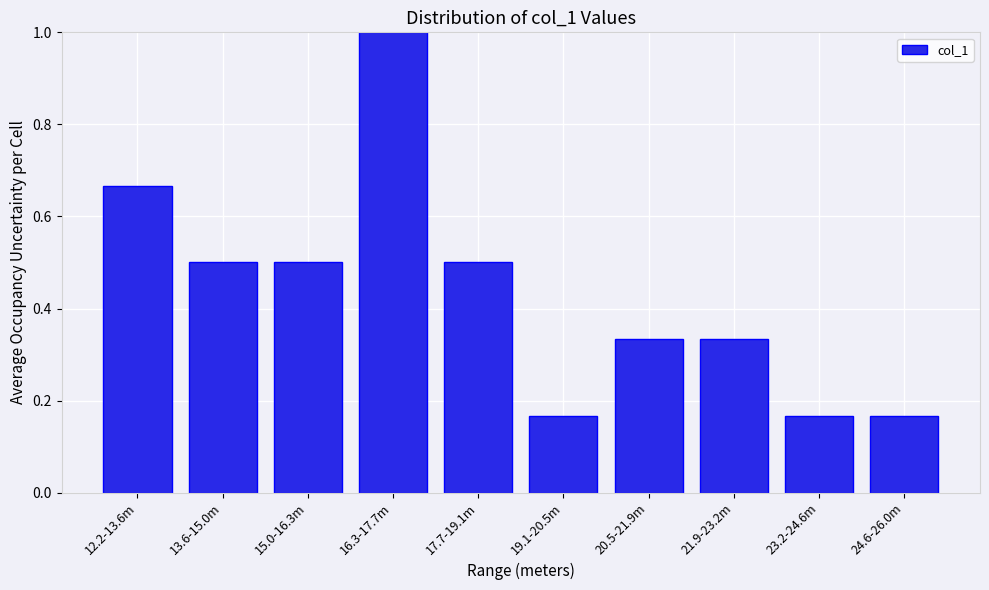

What is the greatest value displayed?

1.0